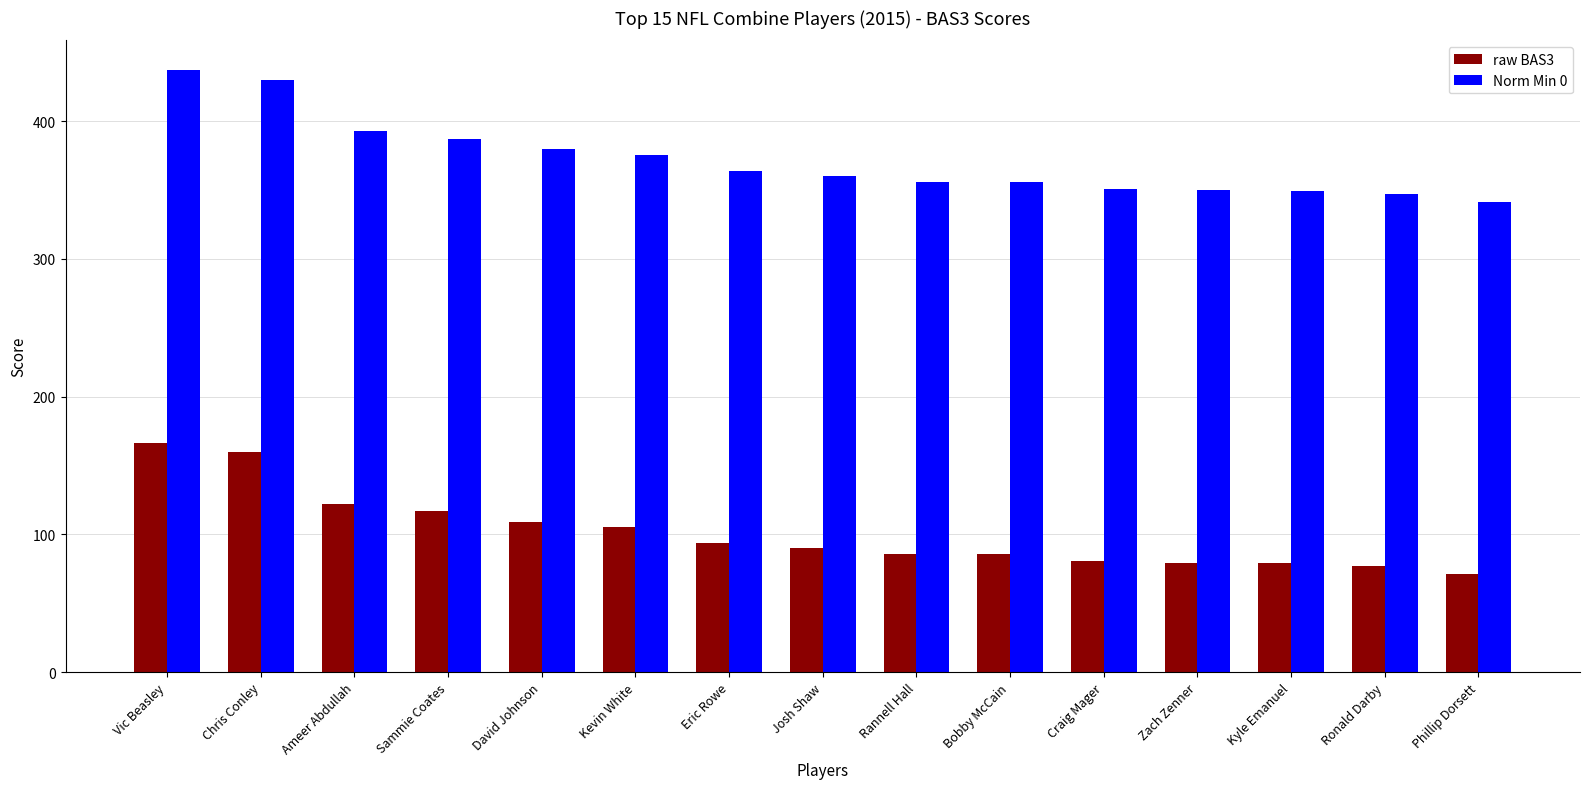

Rank the series by their average value, from lowest to highest.

raw BAS3, Norm Min 0